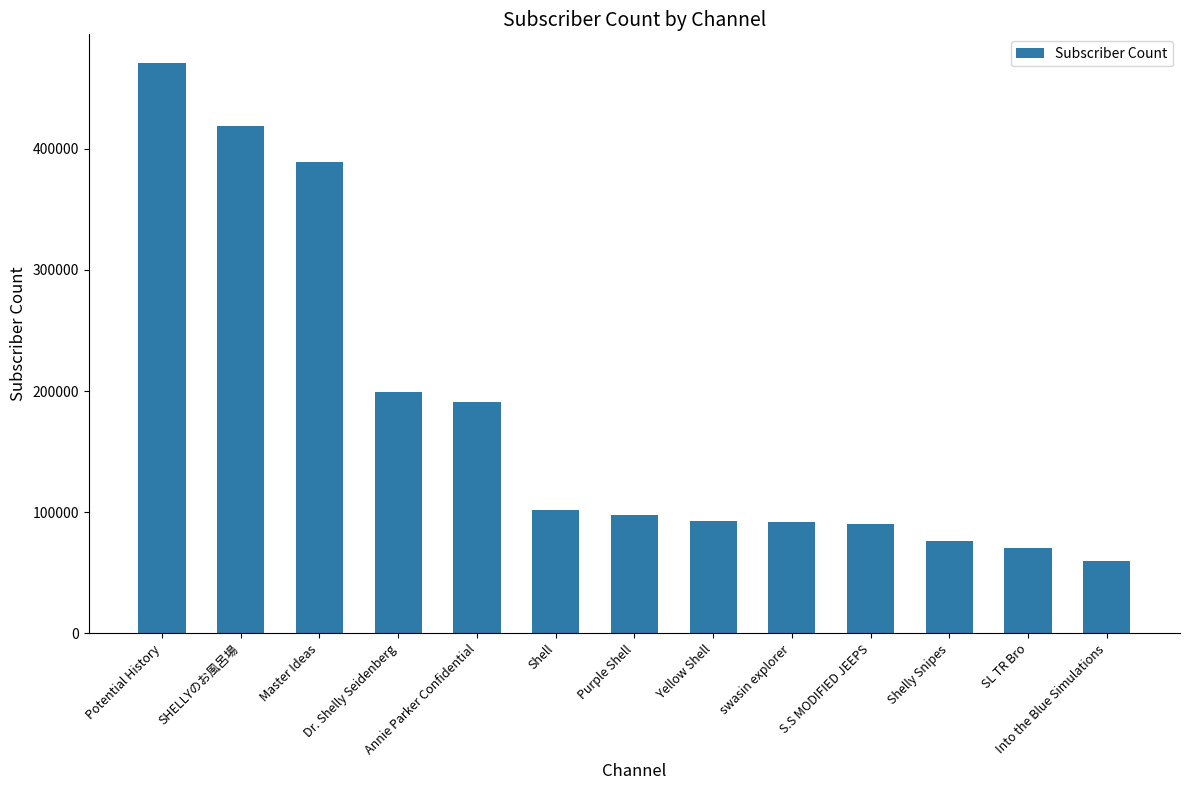

Where is the data nearest to the value 265150?

Dr. Shelly Seidenberg